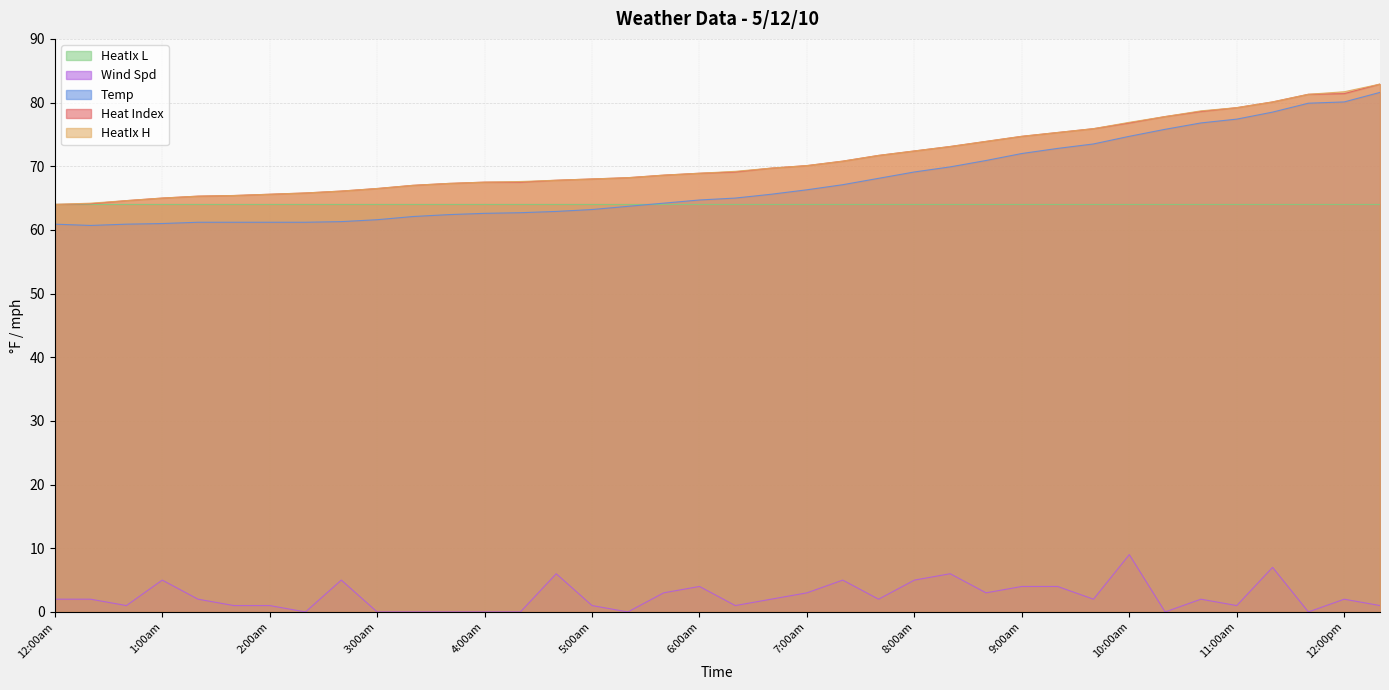

At how many categories does at least one series exceed 78?

6